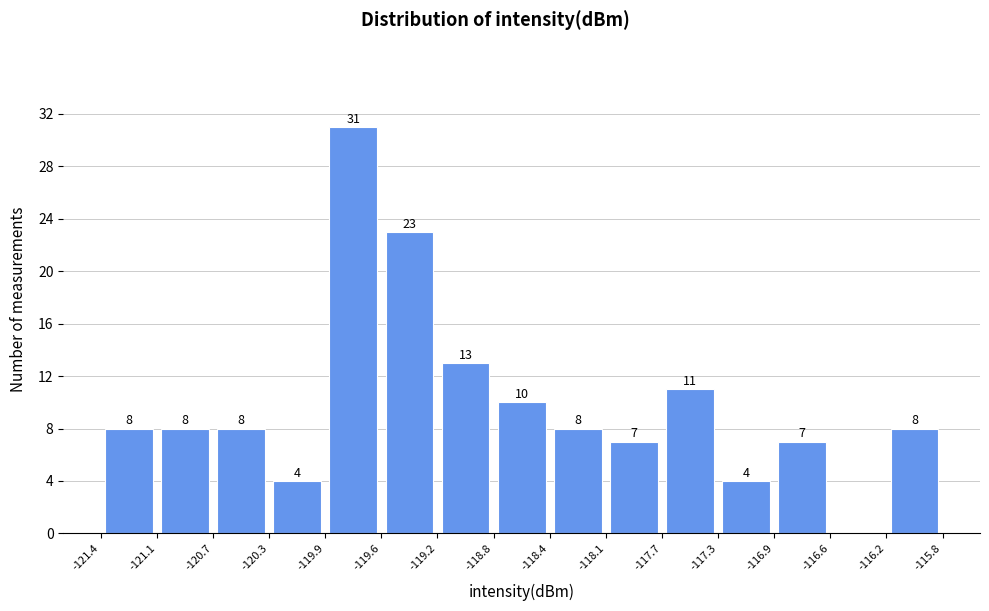

Over which range of the x-axis is the bar tallest?

-119.9 to -119.6